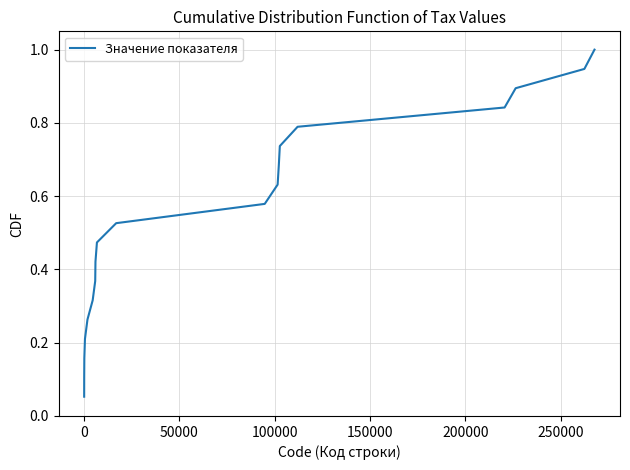

How many series are shown in this chart?

1